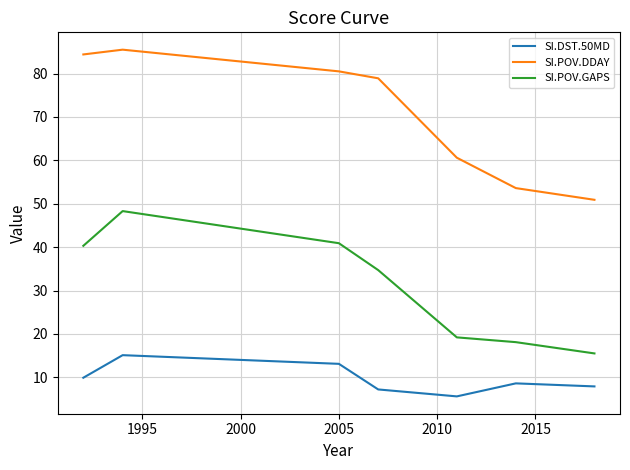

True or false: SI.POV.DDAY and SI.POV.GAPS cross at least once.

False